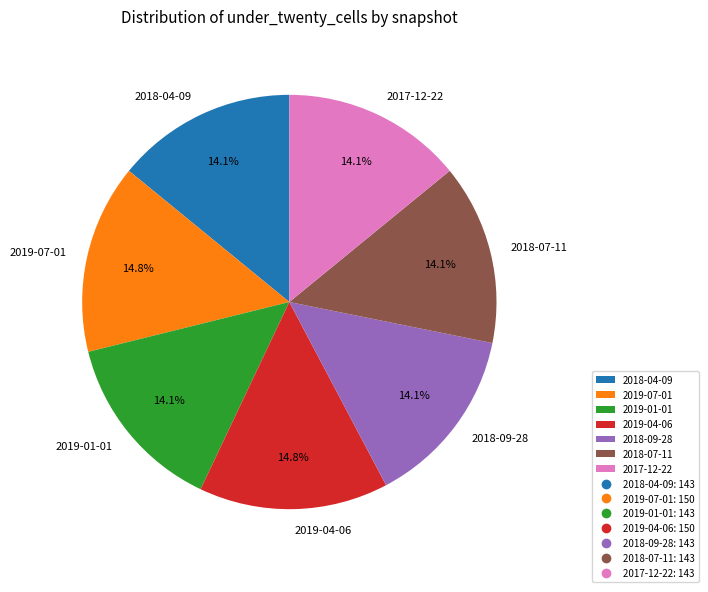

Does 2018-07-11 account for over 50% of the chart?

No